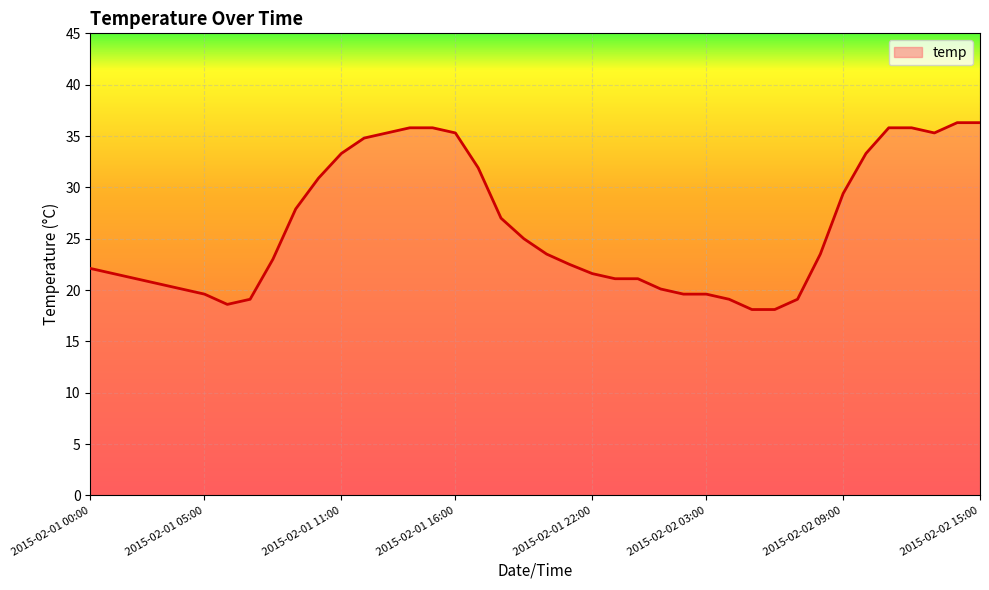

How many lines are shown in the chart?

1